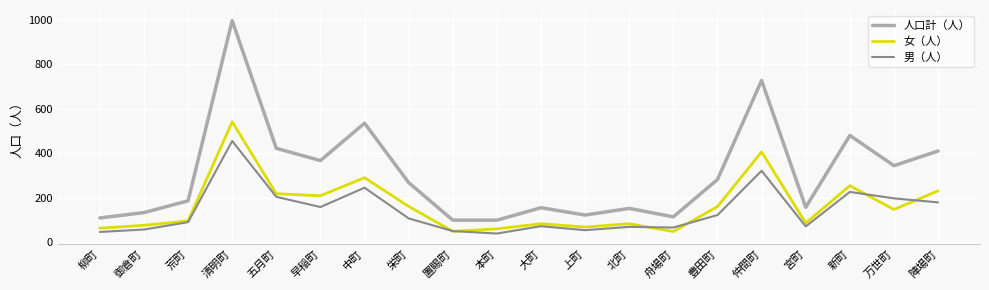

List the series in order of their peak value, lowest first.

男（人）, 女（人）, 人口計（人）